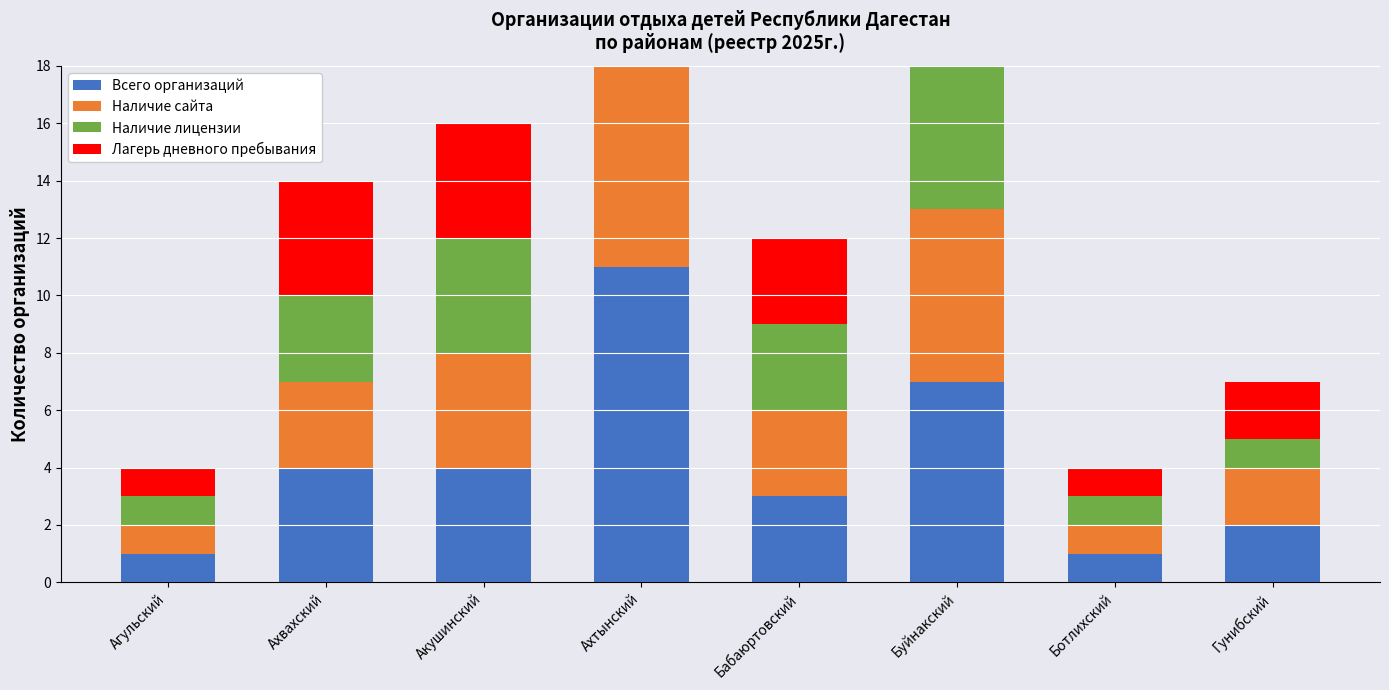

Reading right to left, transcribe all the data shown in this chart.

Всего организаций: 2	1	7	3	11	4	4	1
Наличие сайта: 2	1	6	3	10	4	3	1
Наличие лицензии: 1	1	7	3	11	4	3	1
Лагерь дневного пребывания: 2	1	7	3	11	4	4	1